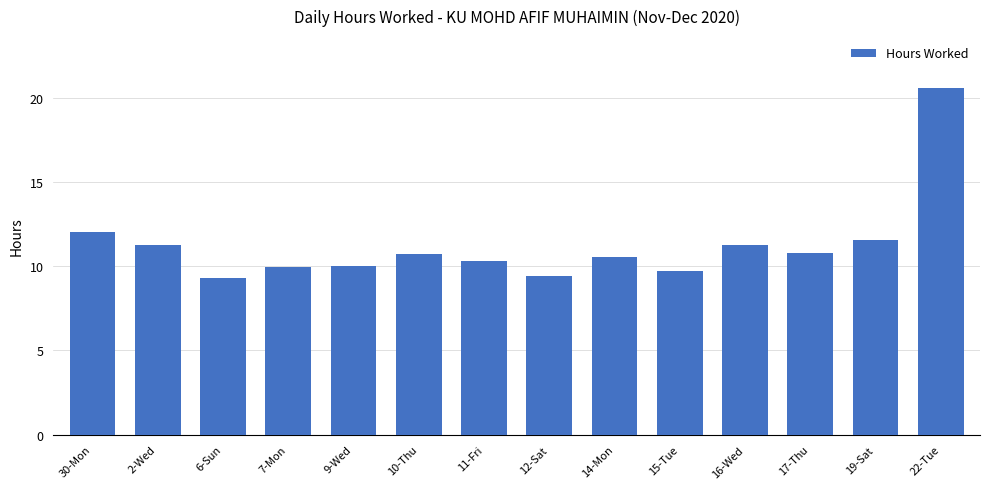

Which label corresponds to the largest value in the chart?

22-Tue